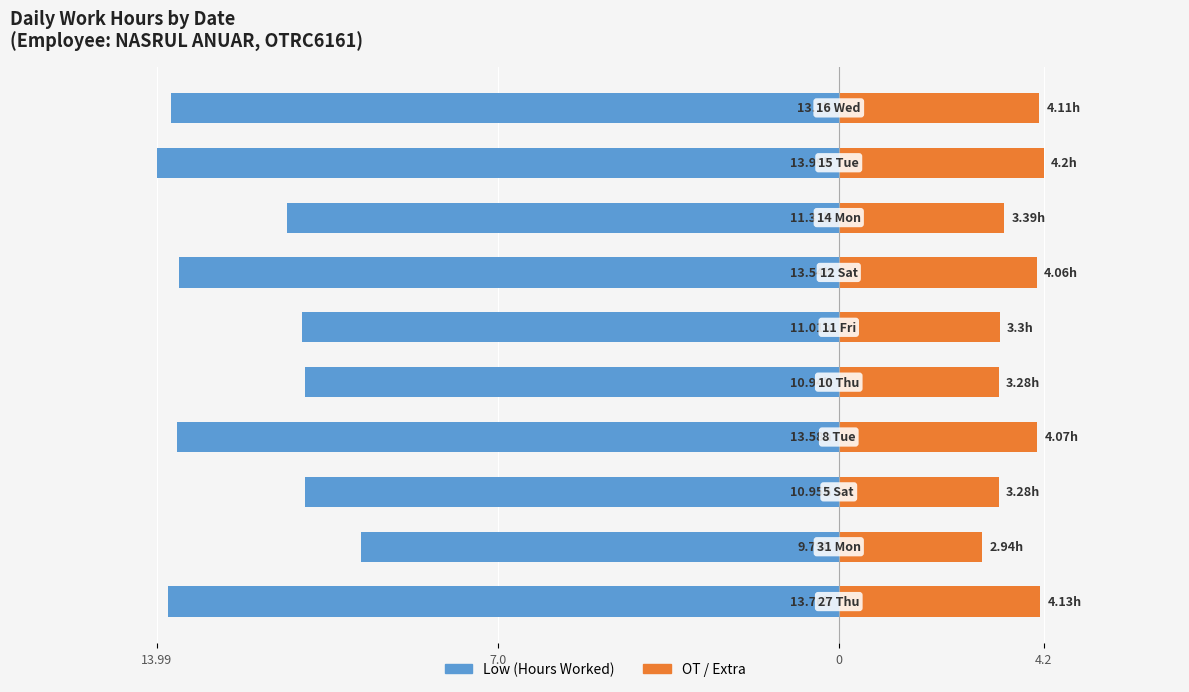

Reading left to right, transcribe all the data shown in this chart.

Low (Hours Worked): -13.8	-9.8	-10.9	-13.6	-10.9	-11.0	-13.5	-11.3	-14.0	-13.7
OT / Extra: 4.1	2.9	3.3	4.1	3.3	3.3	4.1	3.4	4.2	4.1